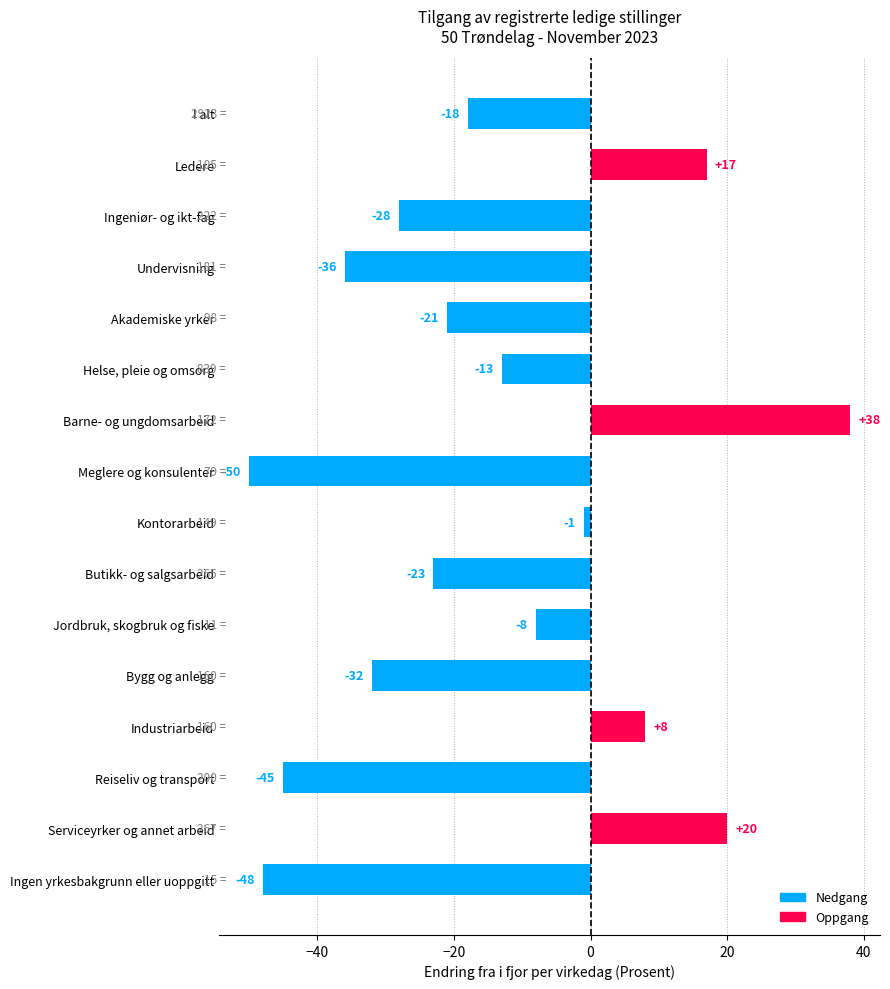

Between Undervisning and Reiseliv og transport, which is larger?

Undervisning